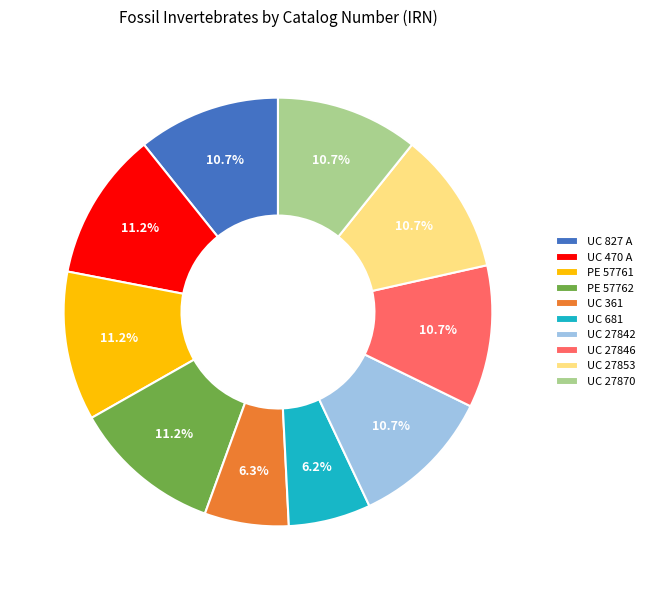

Approximately how many times larger is the value at UC 27846 compared to UC 470 A?

1.0